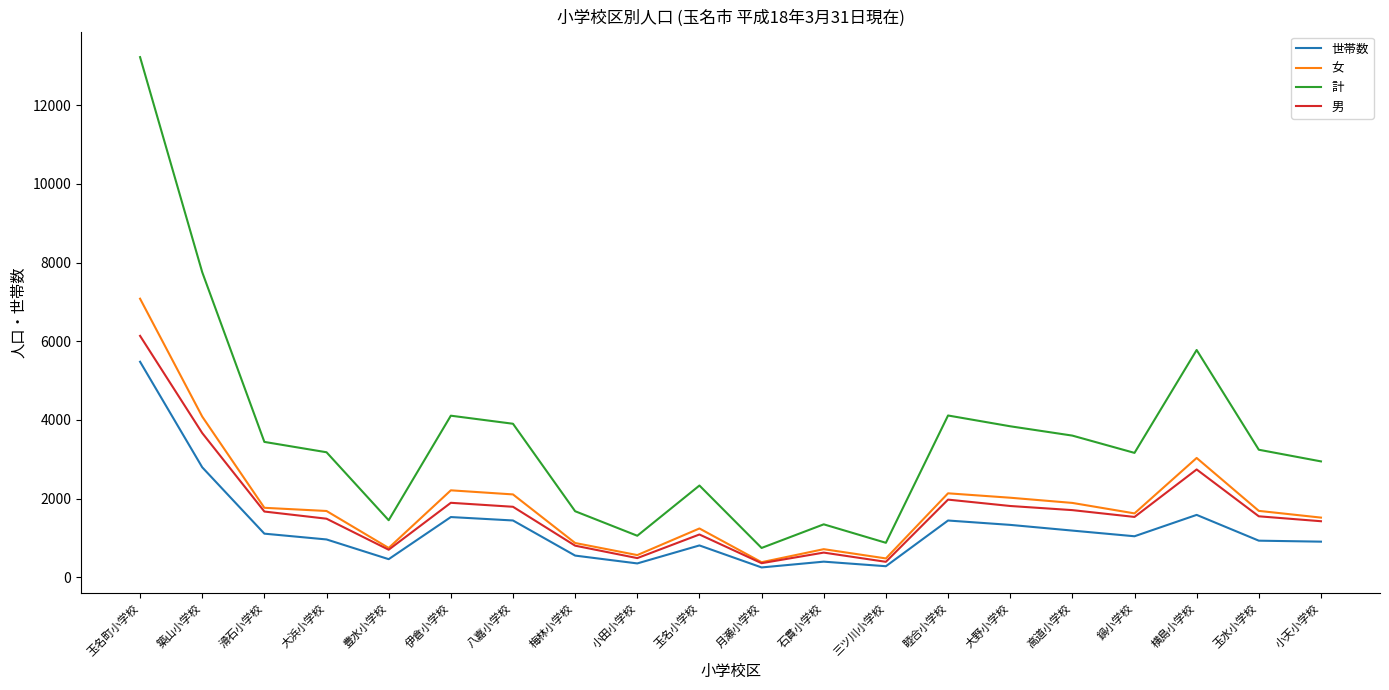

Which category has the highest value in the 世帯数 series?

玉名町小学校